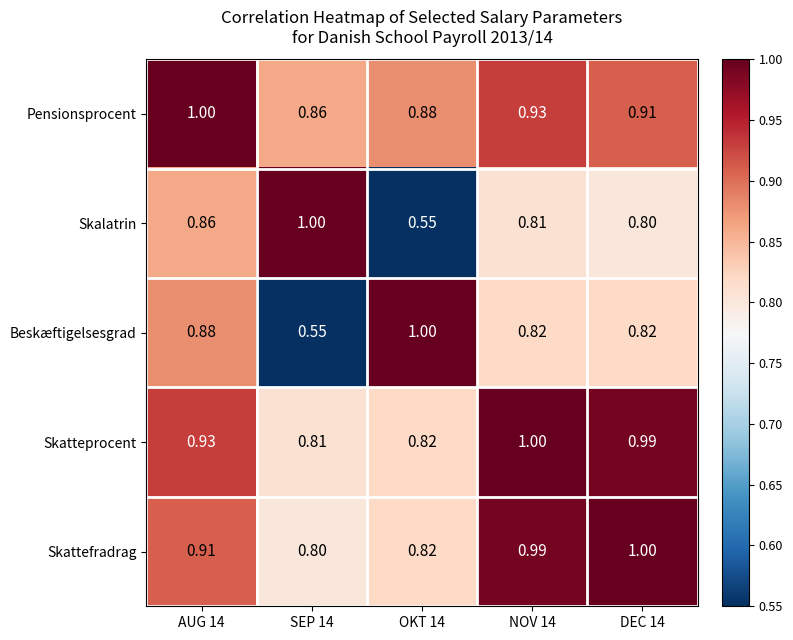

Rank the series at DEC 14 from highest to lowest value.

Skattefradrag, Skatteprocent, Pensionsprocent, Beskæftigelsesgrad, Skalatrin